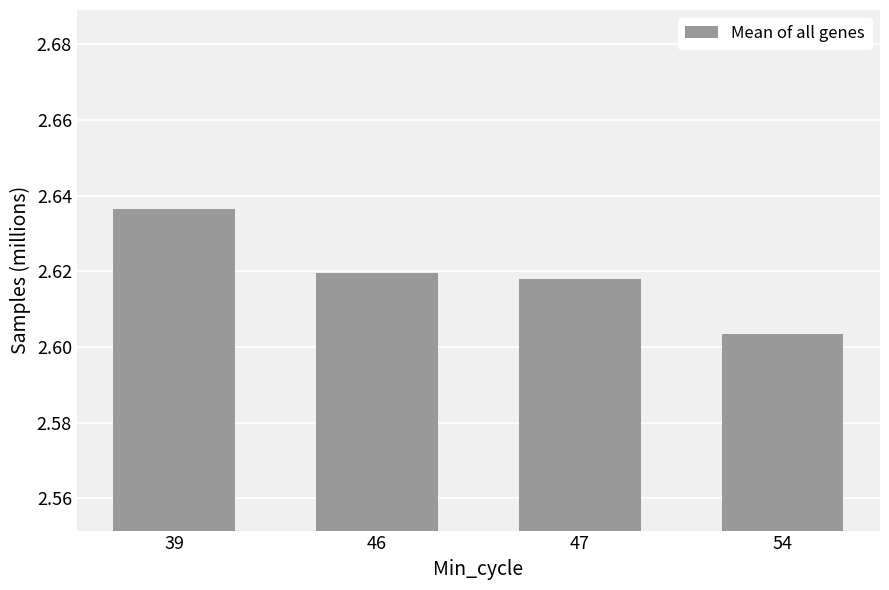

Between 39 and 54, which is larger?

39